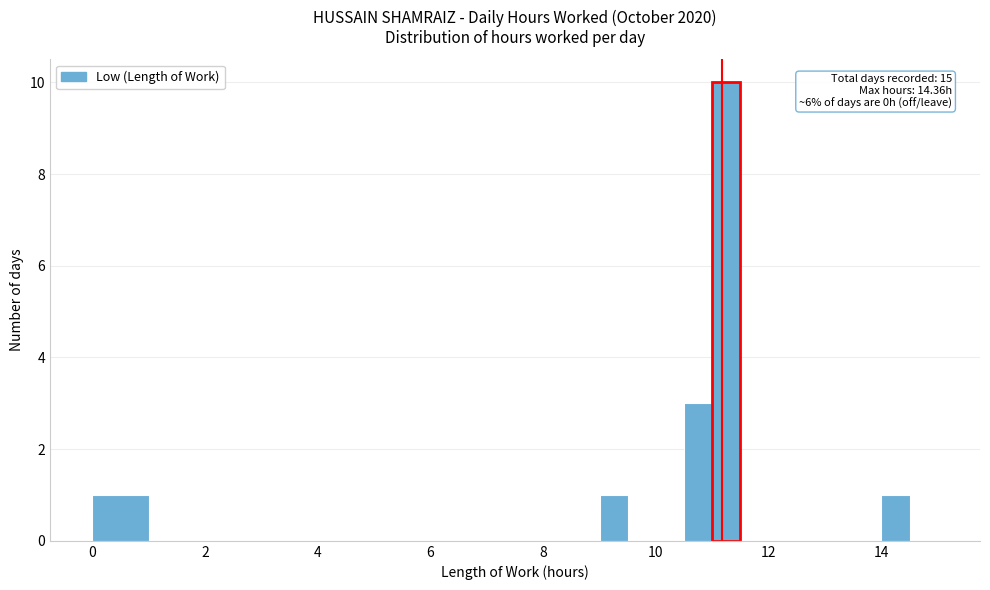

Around what value on the x-axis is the tallest bar? Give the approximate position of its centre, as read against the axis.

11.2